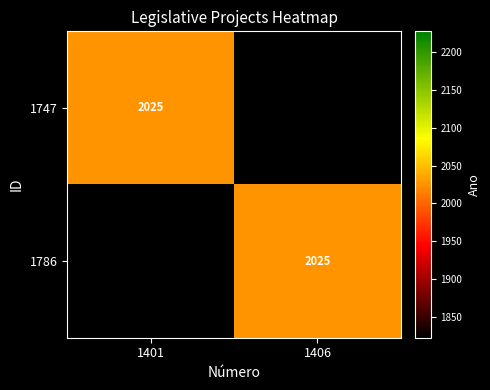

Is it true that 1747 equals 2025 at 1401?

True